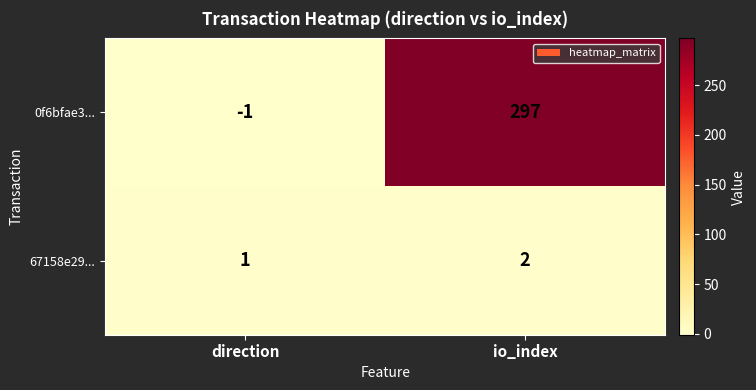

What is the sum of the 67158e29... values at io_index and direction?

3